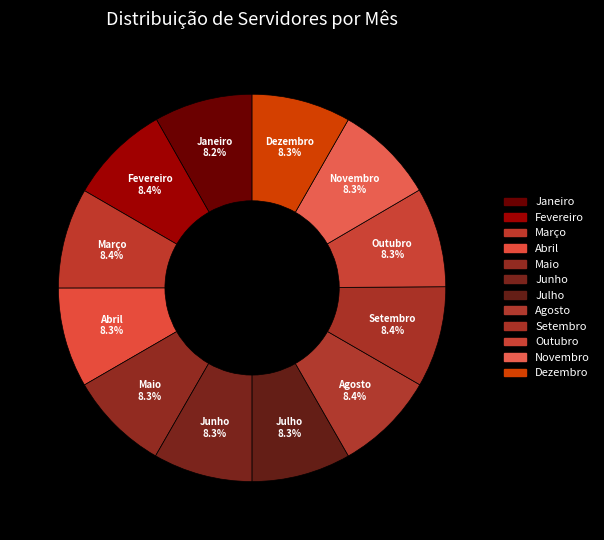

Is there any slice that represents more than half of the pie?

No